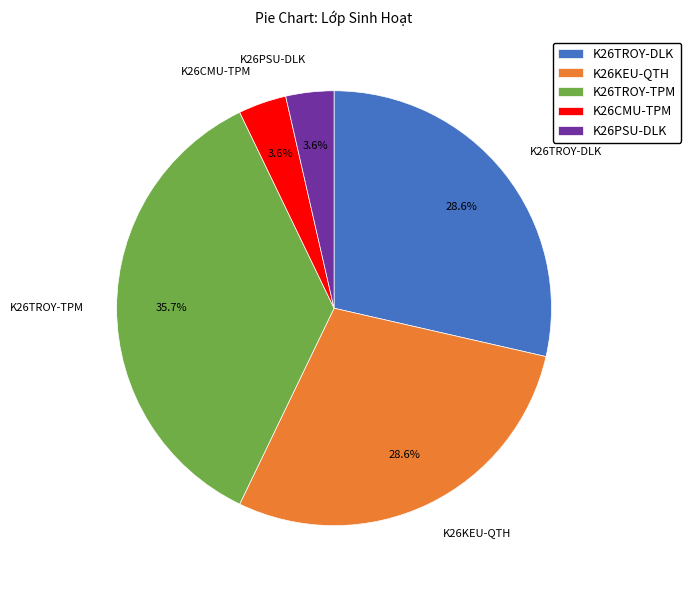

Is the sum of K26KEU-QTH and K26TROY-TPM greater than half?

Yes